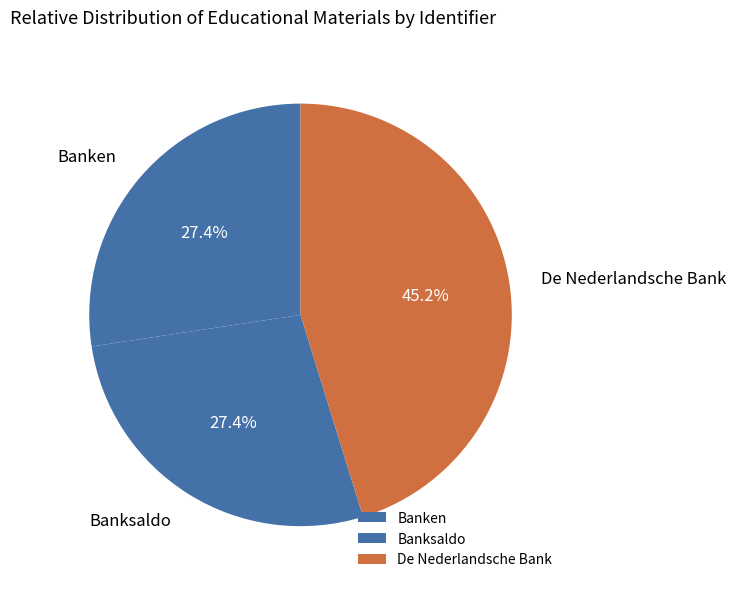

To the nearest percent, what is the combined percentage of Banken and De Nederlandsche Bank?

73%